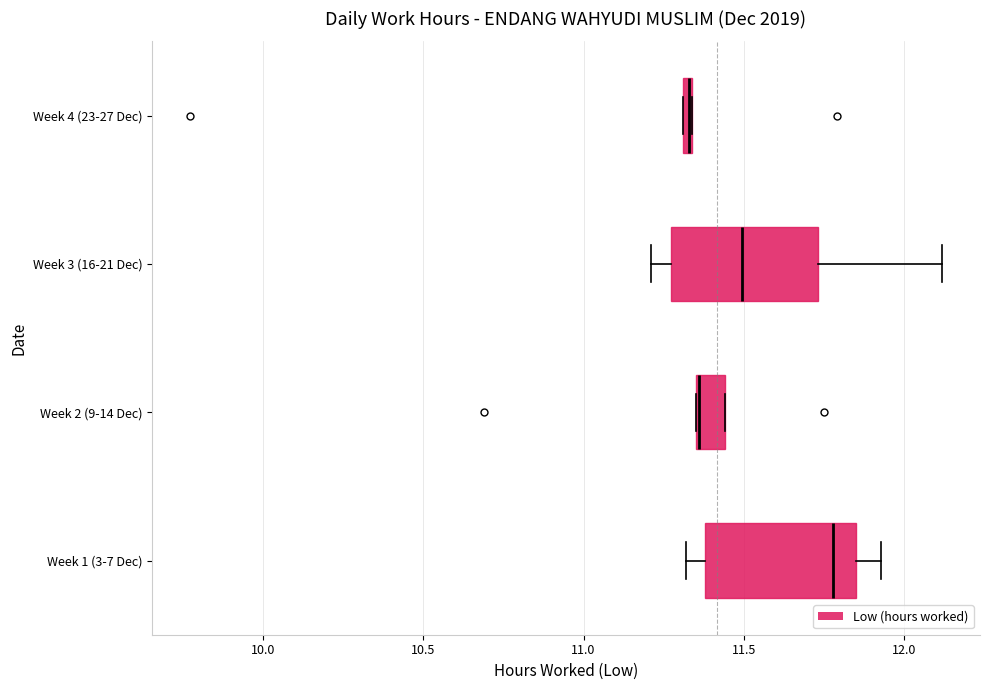

Where does the median line of the box for Week 3 (16-21 Dec) sit on the x-axis? The values are not printed on the chart, so give them approximately, as read against the axis.

11.50